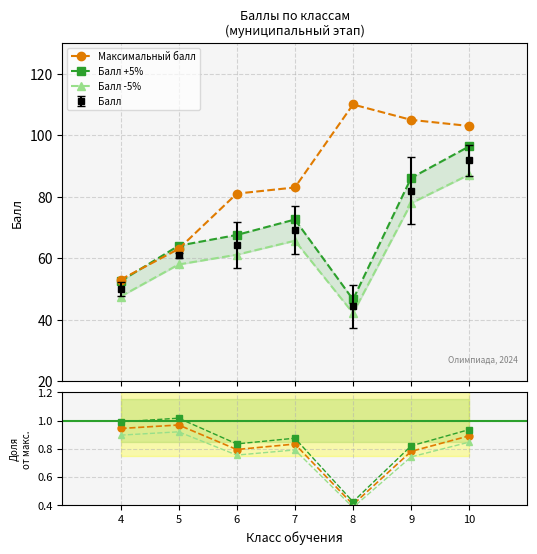

Reading left to right, extract all data points from this chart.

Максимальный балл: 4=53.0	5=63.0	6=81.0	7=83.0	8=110.0	9=105.0	10=103.0
Балл +5%: 4=52.5	5=64.0	6=67.5	7=72.6	8=46.6	9=86.1	10=96.4
Балл -5%: 4=47.5	5=57.9	6=61.1	7=65.7	8=42.1	9=77.9	10=87.2
Балл / Макс.: 4=0.9	5=1.0	6=0.8	7=0.8	8=0.4	9=0.8	10=0.9
+5%: 4=1.0	5=1.0	6=0.8	7=0.9	8=0.4	9=0.8	10=0.9
-5%: 4=0.9	5=0.9	6=0.8	7=0.8	8=0.4	9=0.7	10=0.8